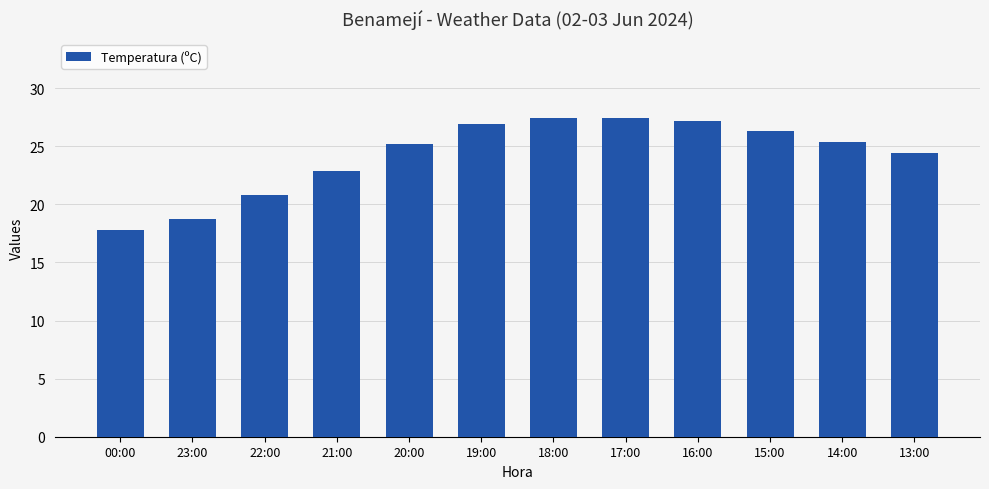

Count the number of data series in this chart.

1